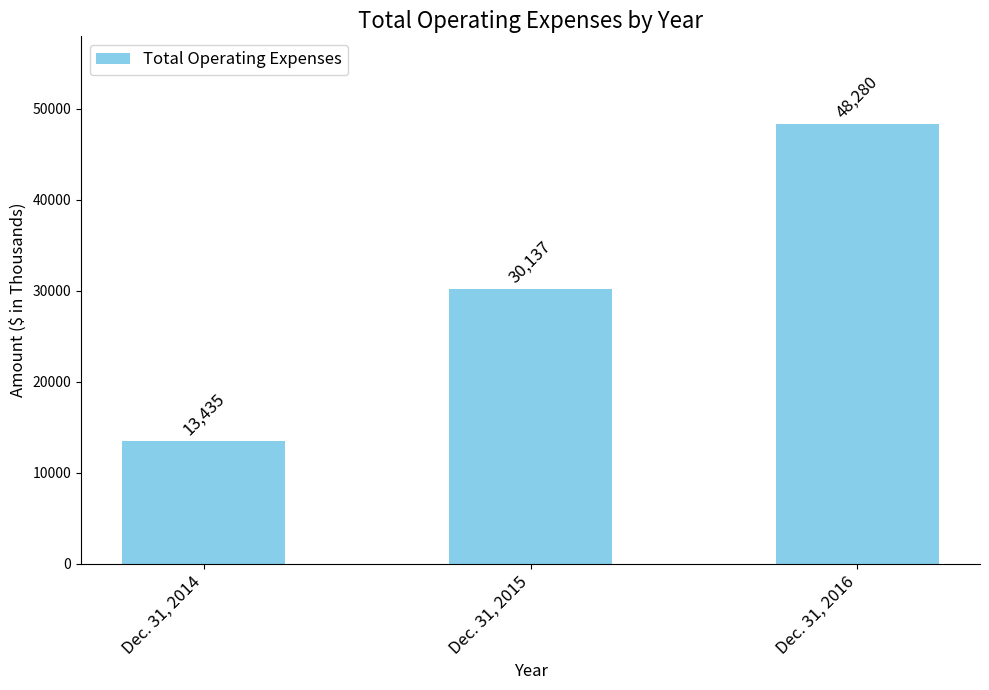

What is the ratio of the value at Dec. 31, 2014 to the value at Dec. 31, 2015?

0.4